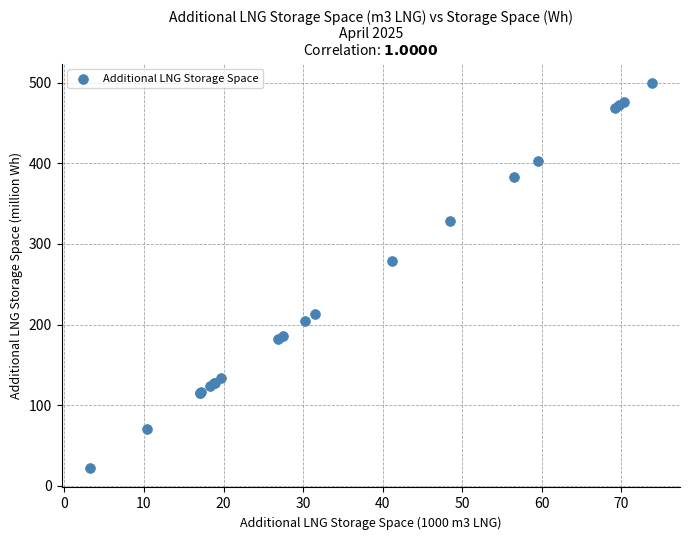

What Y value in the scatter plot is closest to 260?

278.4